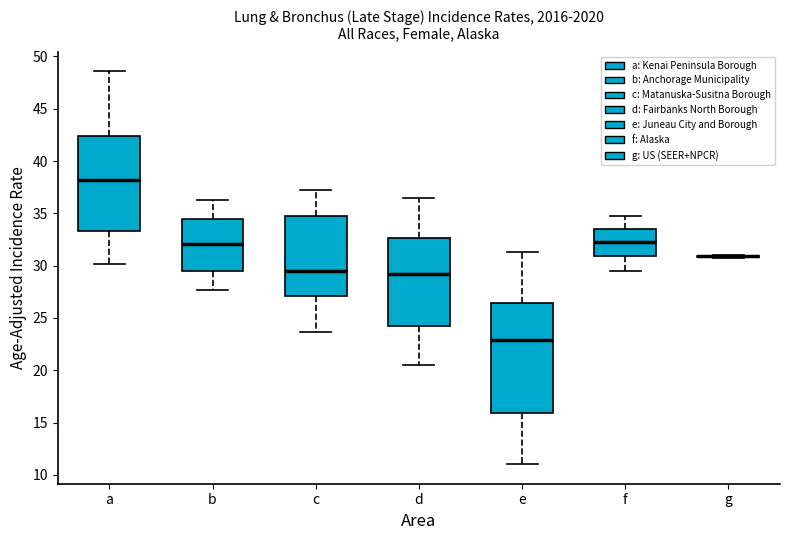

Reading left to right, read every box against the y-axis: the position of its median line, the range the box covers, and the ends of its whiskers. The values are not printed on the chart, so give them approximately, as read against the axis.

a: median 38.0, box 33.5 to 42.5, whiskers 30.0 to 48.5
b: median 32.0, box 29.5 to 34.5, whiskers 27.5 to 36.5
c: median 29.5, box 27.0 to 34.5, whiskers 23.5 to 37.0
d: median 29.0, box 24.0 to 32.5, whiskers 20.5 to 36.5
e: median 23.0, box 16.0 to 26.5, whiskers 11.0 to 31.5
f: median 32.5, box 31.0 to 33.5, whiskers 29.5 to 34.5
g: box collapsed to a line at 31.0, whiskers 31.0 to 31.0